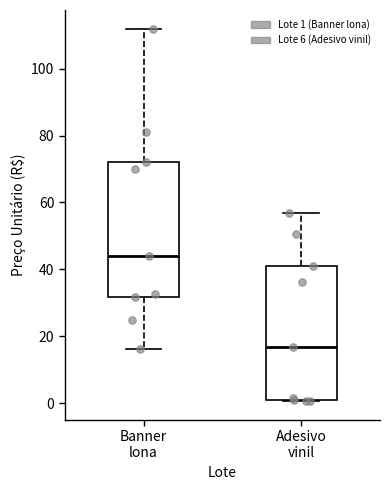

Which box's median line is the highest?

Banner lona